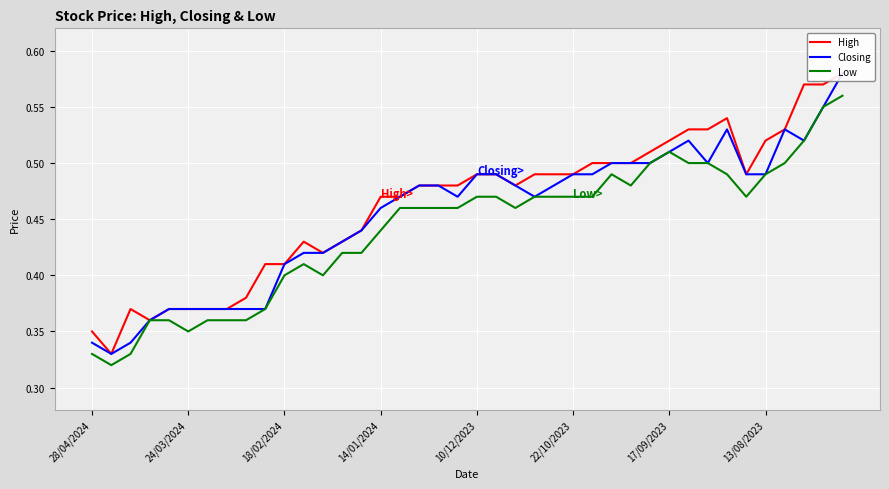

Which series has the widest spread of values?

High